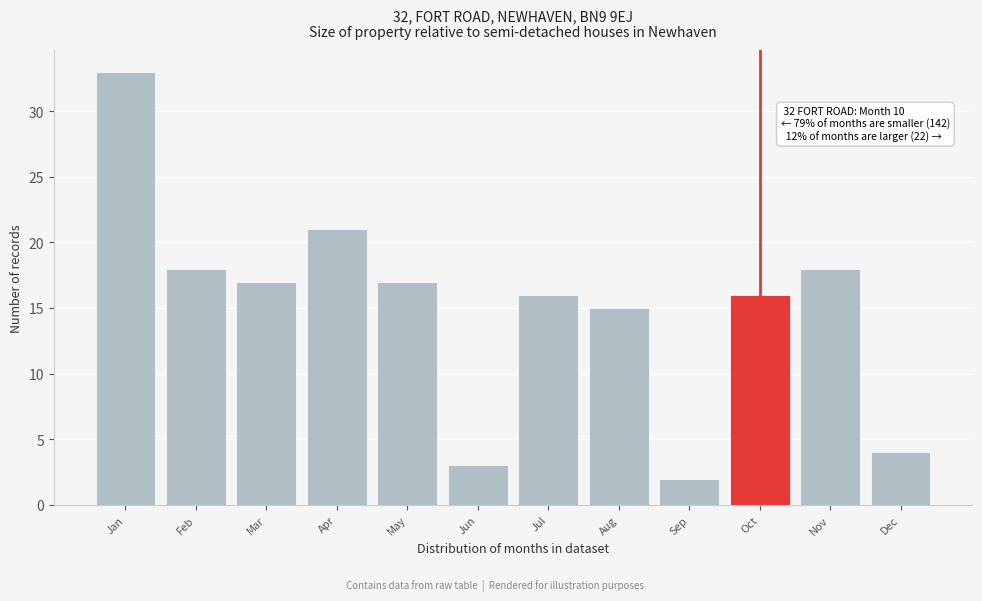

Reading right to left, what are all the values shown in this chart?

Dec=4	Nov=18	Oct=16	Sep=2	Aug=15	Jul=16	Jun=3	May=17	Apr=21	Mar=17	Feb=18	Jan=33